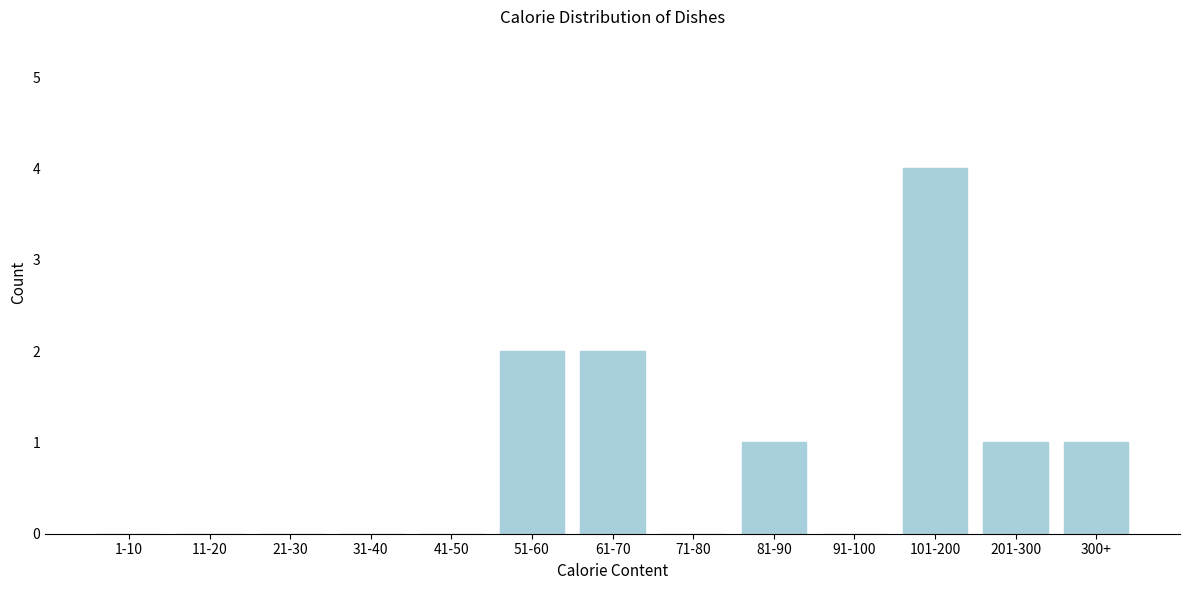

Reading left to right, transcribe all the data shown in this chart.

1-10=0	11-20=0	21-30=0	31-40=0	41-50=0	51-60=2	61-70=2	71-80=0	81-90=1	91-100=0	101-200=4	201-300=1	300+=1